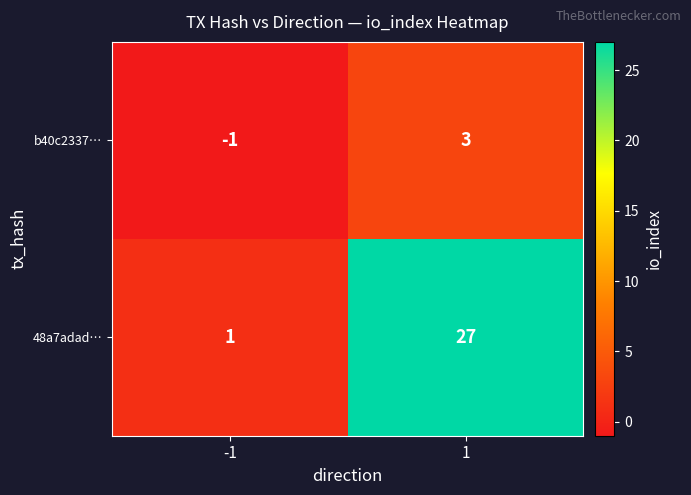

Which series has the largest range (max minus min)?

48a7adad…